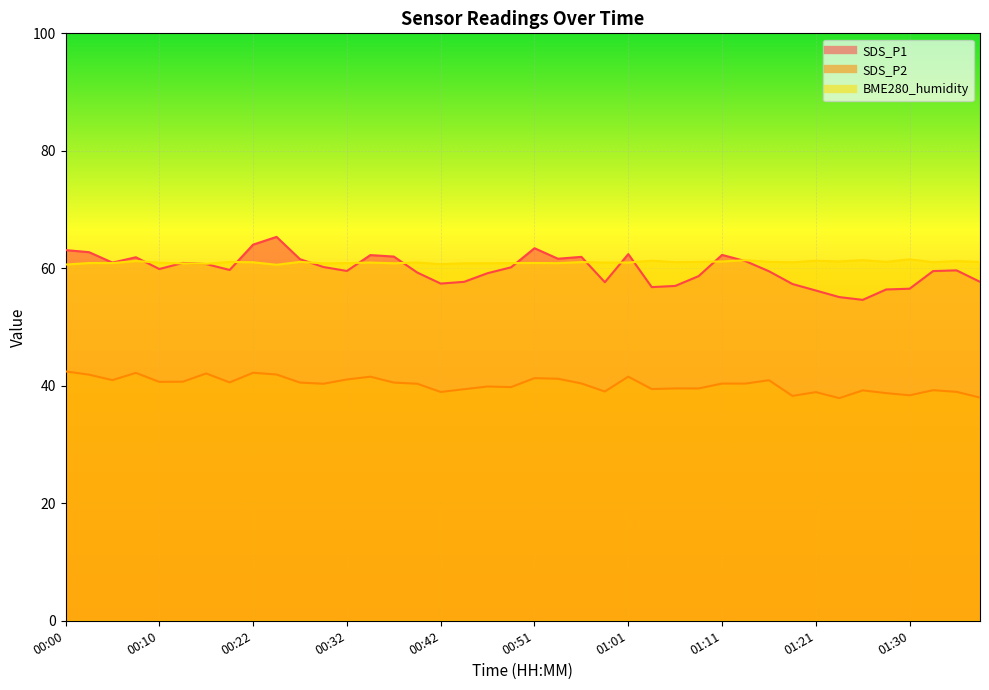

Where is the first local minimum for SDS_P2?

00:05